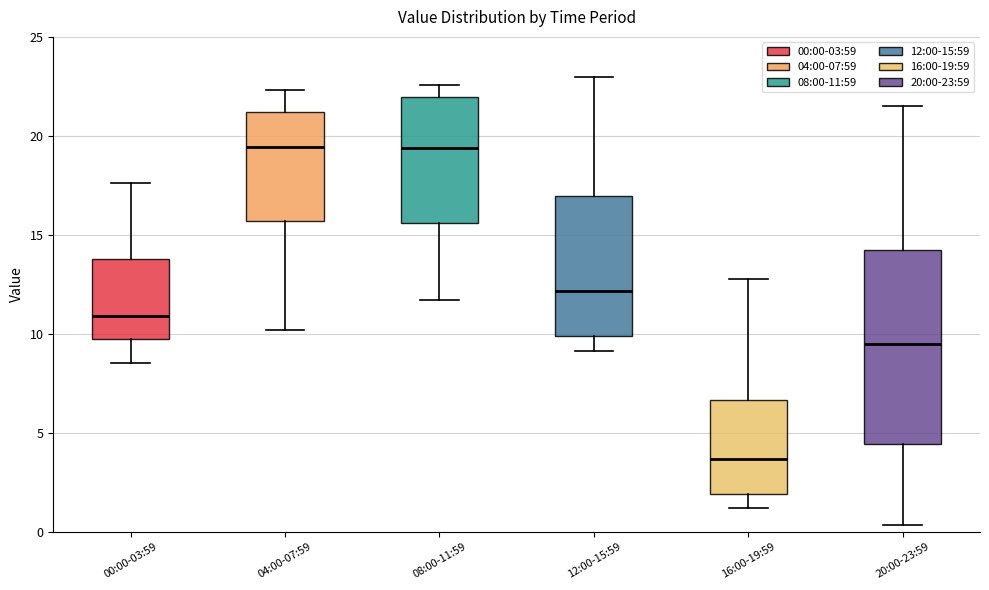

Reading left to right, read every box against the y-axis: the position of its median line, the range the box covers, and the ends of its whiskers. The values are not printed on the chart, so give them approximately, as read against the axis.

00:00-03:59: median 11.0, box 10.0 to 14.0, whiskers 8.5 to 17.5
04:00-07:59: median 19.5, box 15.5 to 21.0, whiskers 10.0 to 22.5
08:00-11:59: median 19.5, box 15.5 to 22.0, whiskers 11.5 to 22.5
12:00-15:59: median 12.0, box 10.0 to 17.0, whiskers 9.0 to 23.0
16:00-19:59: median 3.5, box 2.0 to 6.5, whiskers 1.0 to 13.0
20:00-23:59: median 9.5, box 4.5 to 14.5, whiskers 0.5 to 21.5